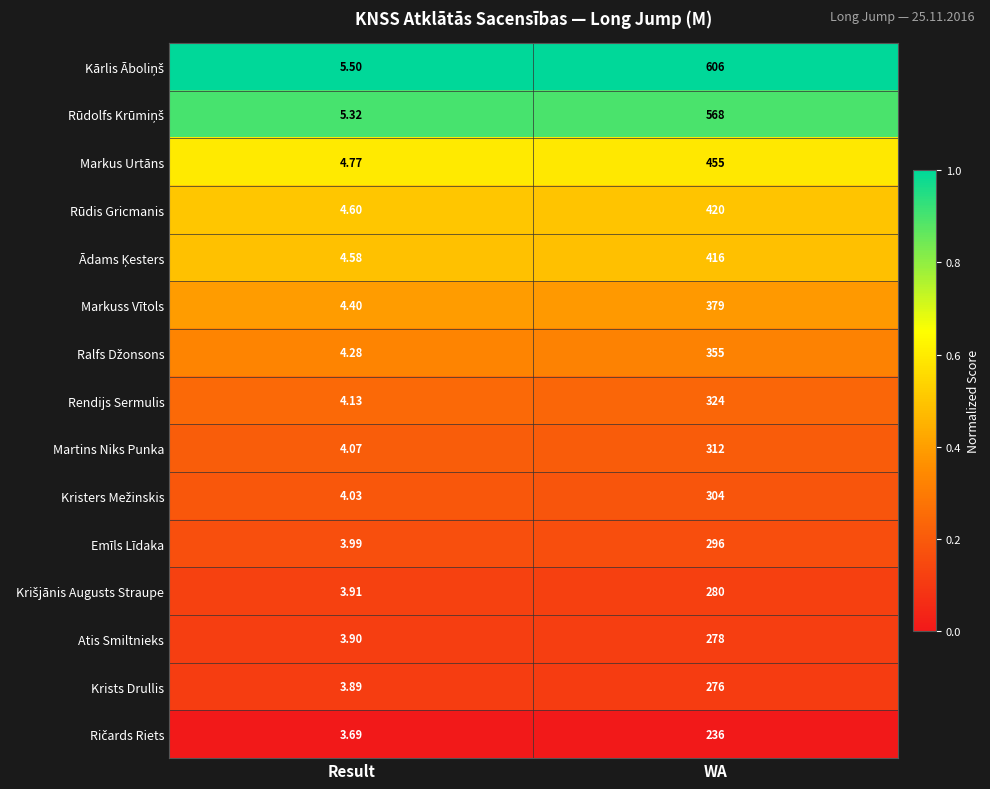

At which category is the sum across all series the highest?

WA